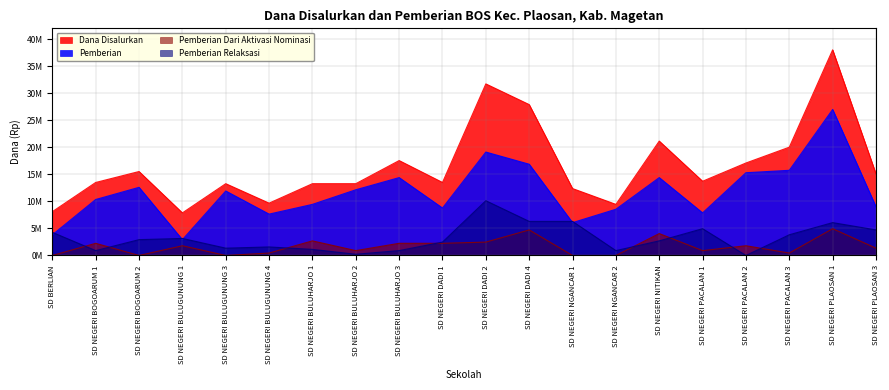

In Pemberian Relaksasi, how many points are higher than both neighbors (excluding endpoints)?

5